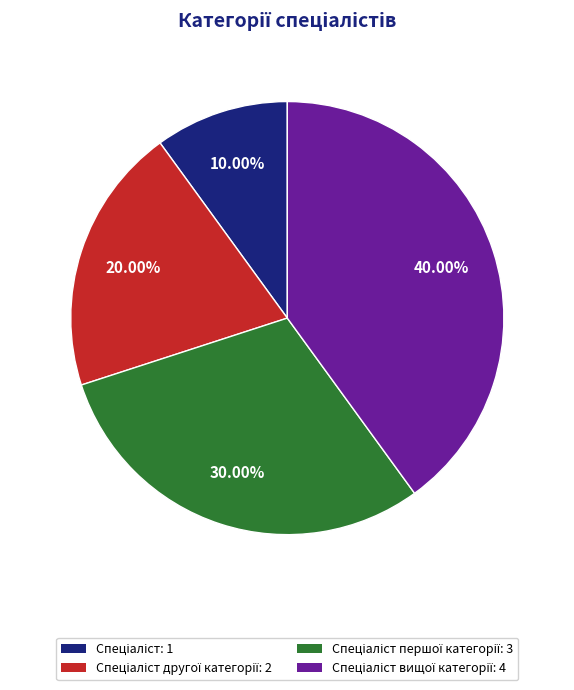

Is there a majority slice in this chart?

No